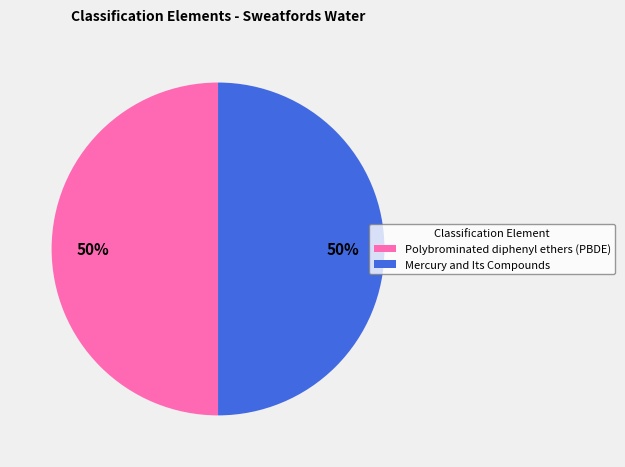

Is the sum of Mercury and Its Compounds and Polybrominated diphenyl ethers (PBDE) greater than half?

Yes